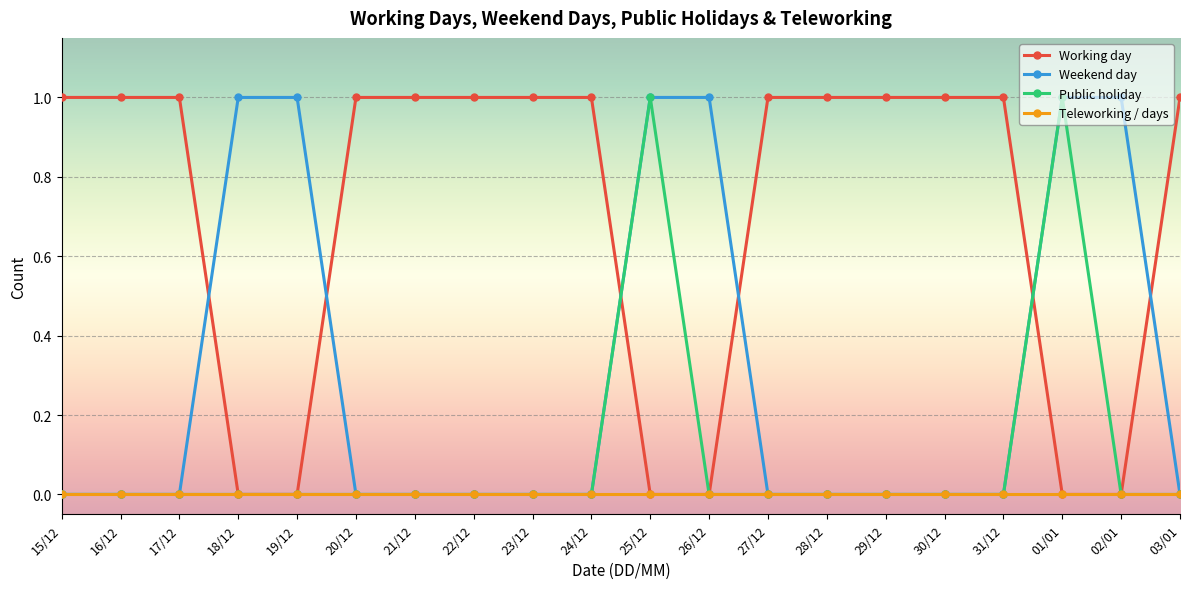

True or false: Weekend day and Working day intersect in this chart.

True